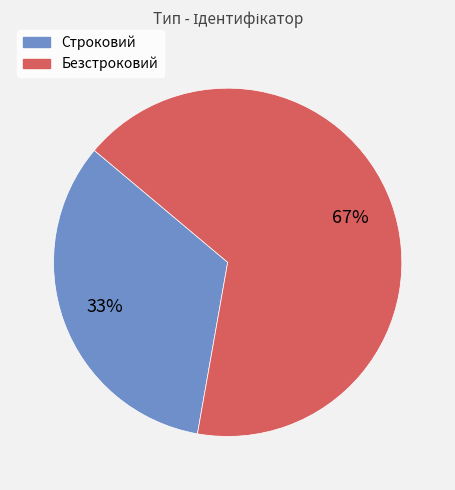

To the nearest percent, what is the average slice percentage?

50%